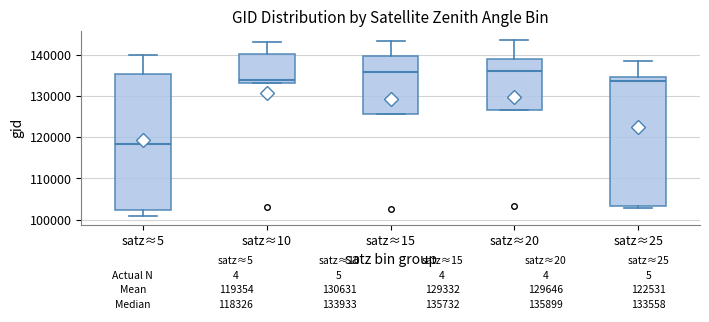

Comparing the boxes themselves (not the whiskers), which one is the tallest?

satz≈5